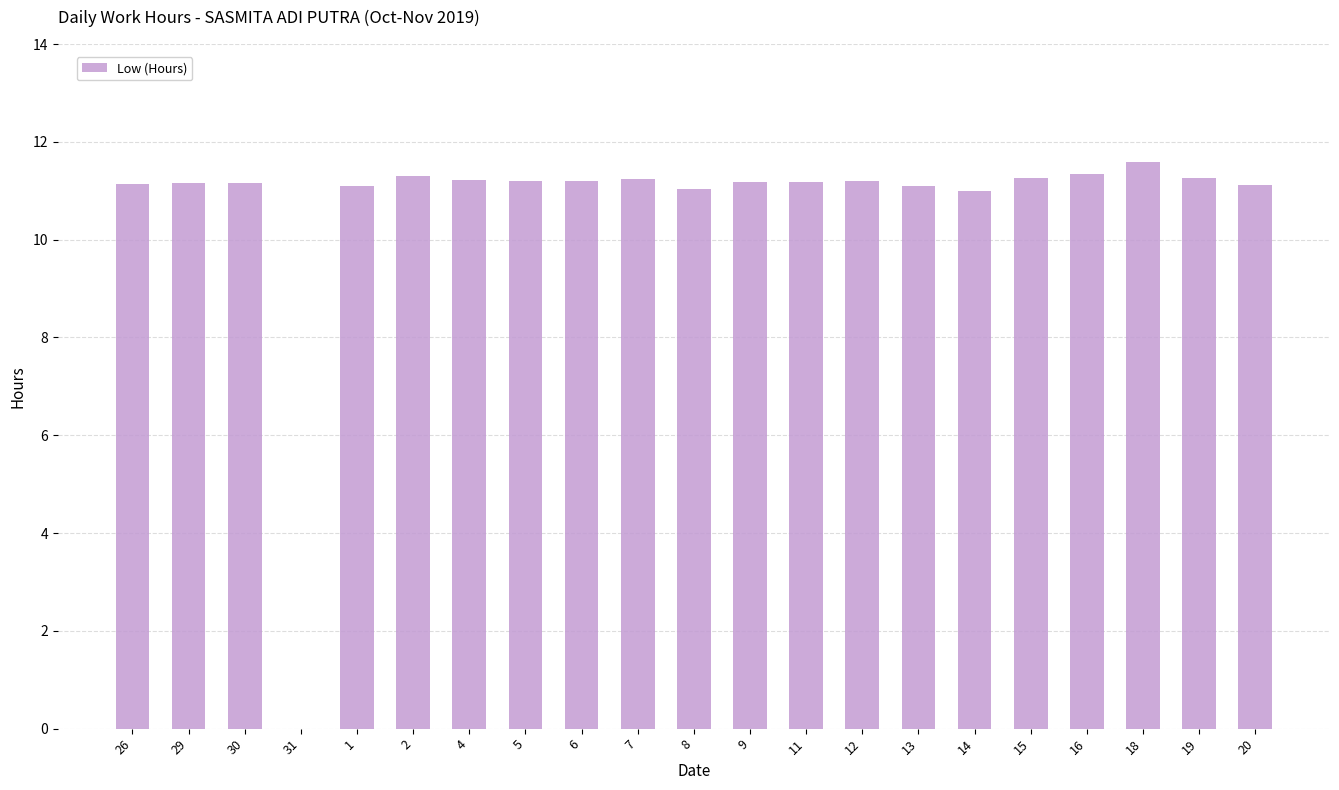

How many positive values are there?

20